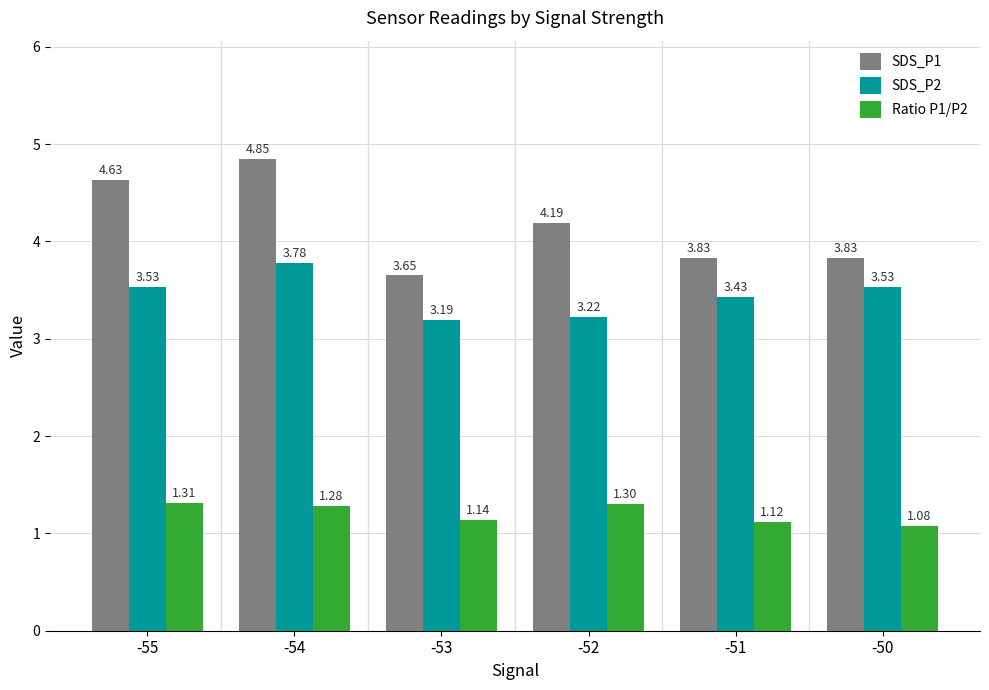

Between -52 and -51, which series saw the biggest shift?

SDS_P1